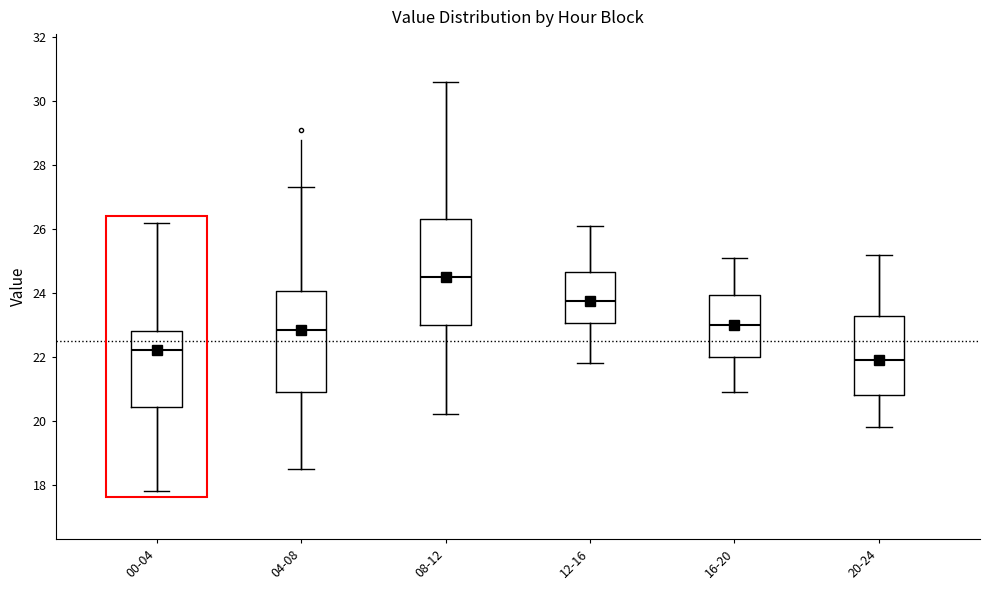

Reading left to right, read every box against the y-axis: the position of its median line, the range the box covers, and the ends of its whiskers. The values are not printed on the chart, so give them approximately, as read against the axis.

00-04: median 22.2, box 20.4 to 22.8, whiskers 17.8 to 26.2
04-08: median 22.8, box 21.0 to 24.0, whiskers 18.6 to 27.4
08-12: median 24.6, box 23.0 to 26.4, whiskers 20.2 to 30.6
12-16: median 23.8, box 23.0 to 24.6, whiskers 21.8 to 26.2
16-20: median 23.0, box 22.0 to 24.0, whiskers 21.0 to 25.2
20-24: median 22.0, box 20.8 to 23.2, whiskers 19.8 to 25.2